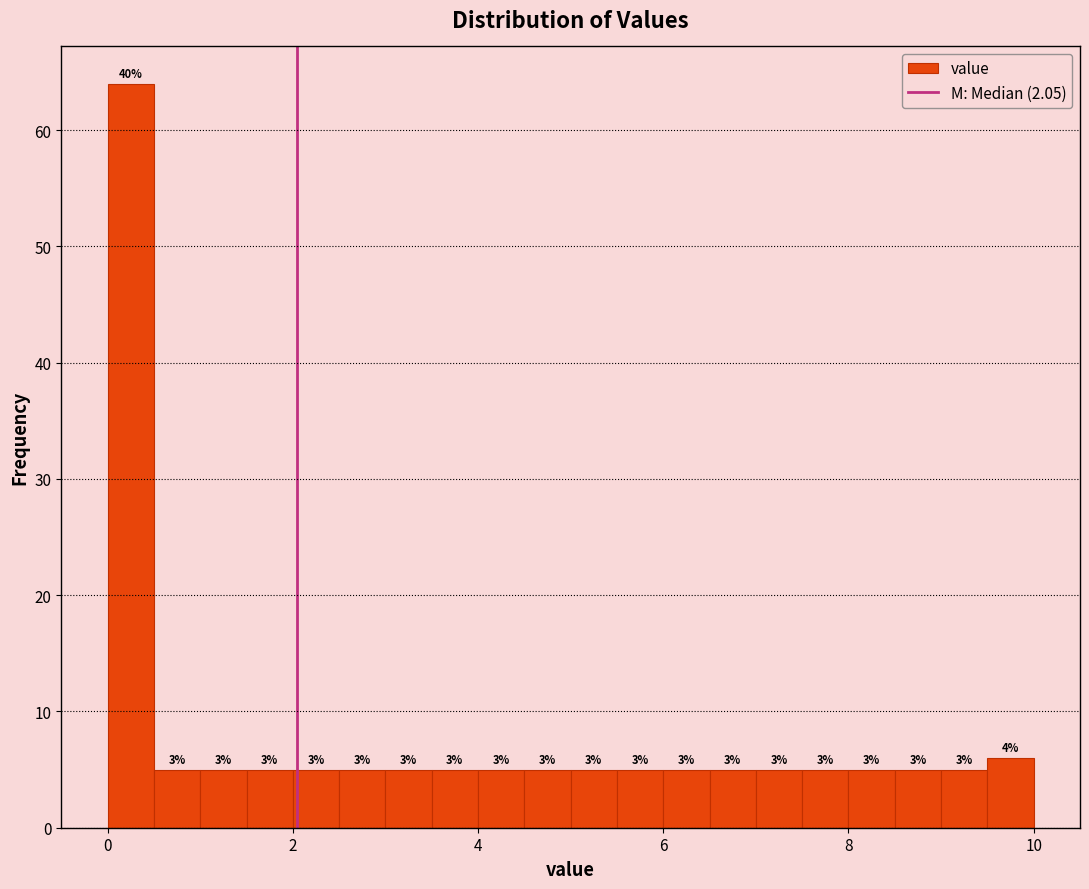

Read against the x-axis, roughly where is the centre of the tallest bar?

0.2